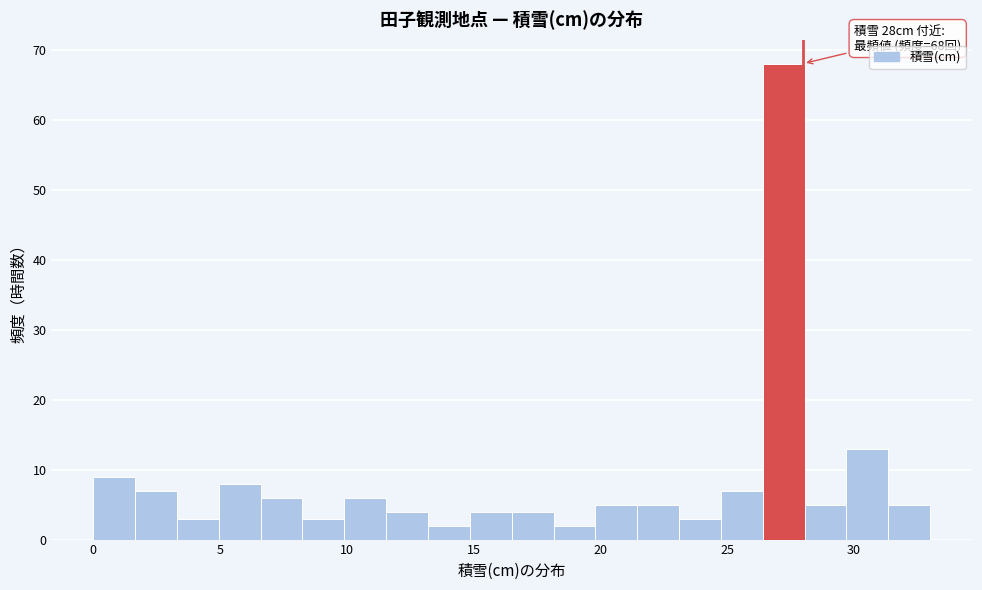

Around what value on the x-axis is the tallest bar? Give the approximate position of its centre, as read against the axis.

27.0